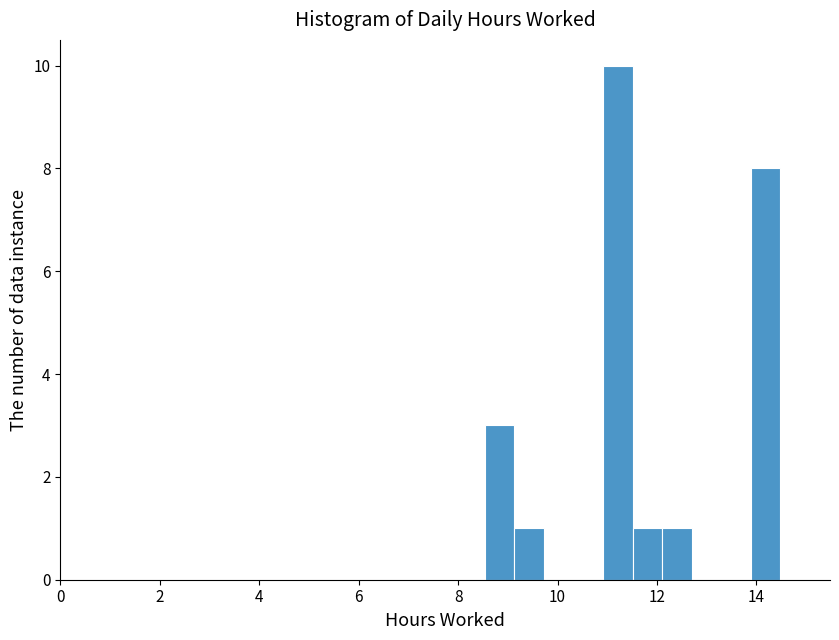

Read against the x-axis, roughly where is the centre of the tallest bar?

11.2